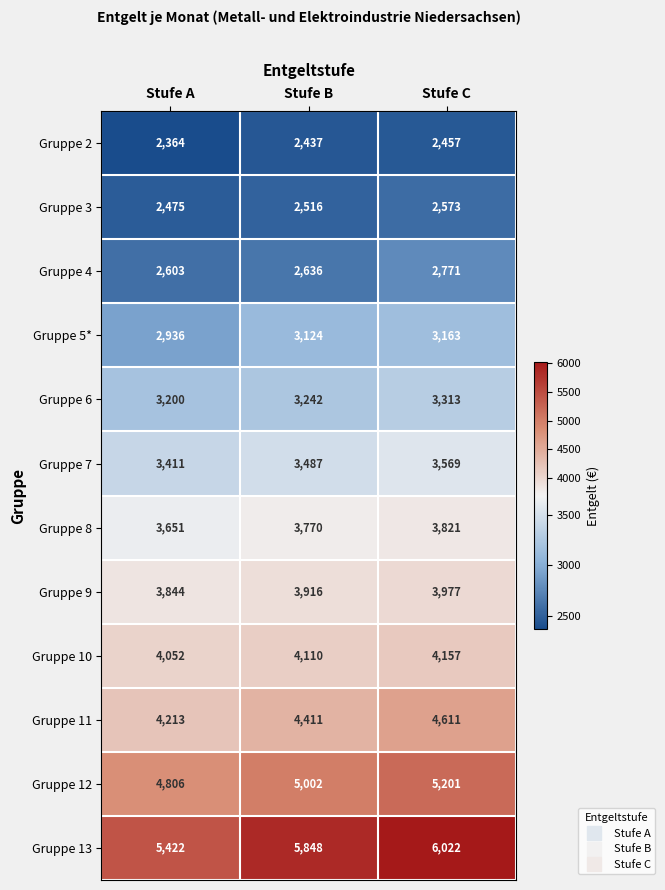

Is the value of Gruppe 9 at Stufe C greater than the value of Gruppe 10 at Stufe C?

No